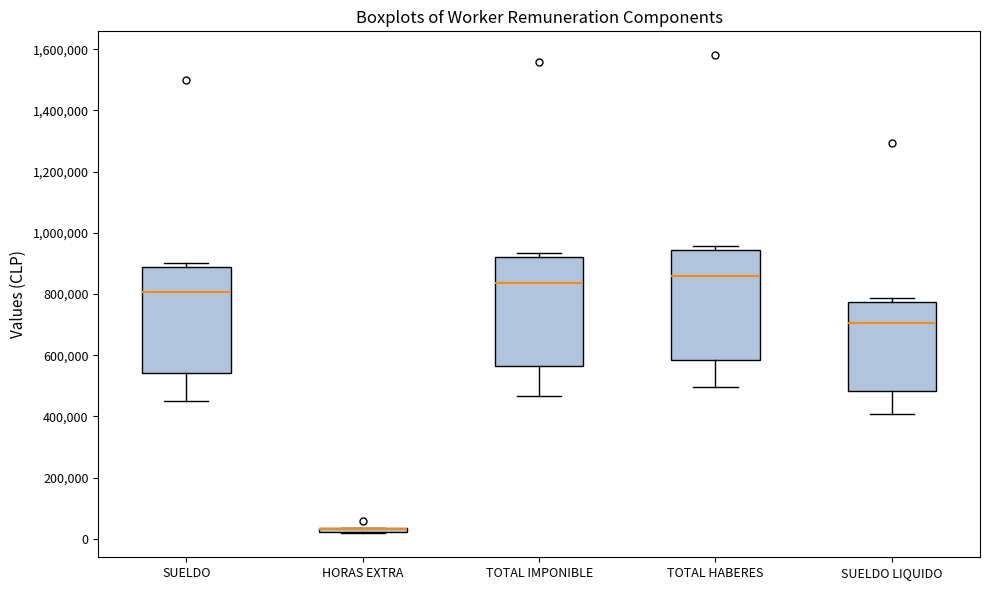

Where is the upper edge of the box for TOTAL HABERES on the y-axis? The values are not printed on the chart, so give them approximately, as read against the axis.

940000